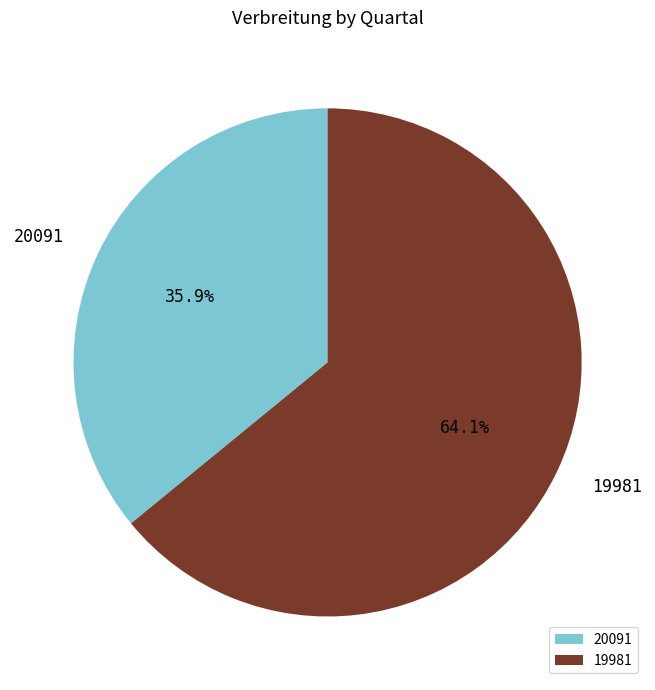

How many segments does this pie chart have?

2